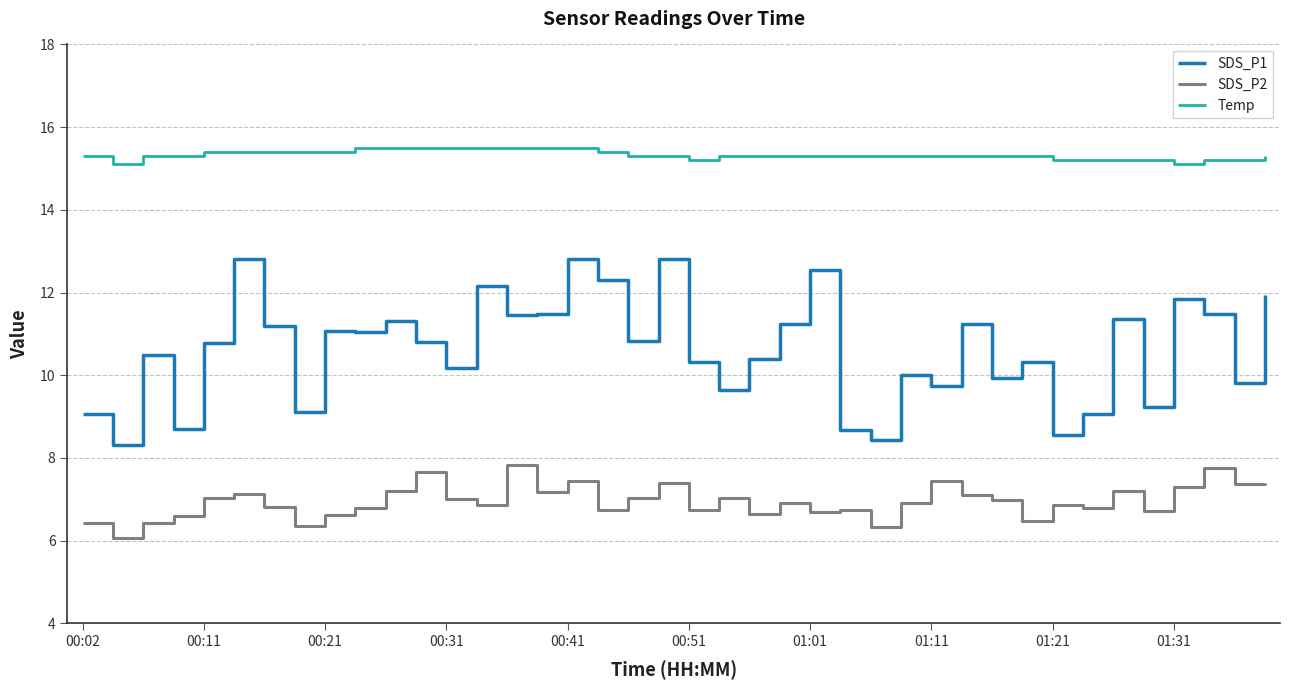

Which series has the largest range (max minus min)?

SDS_P1